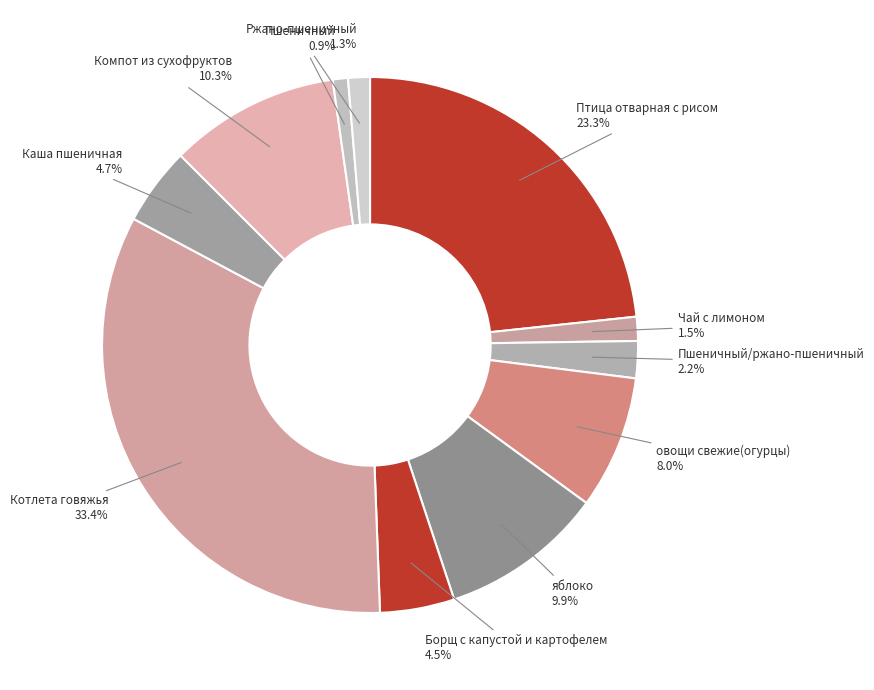

Approximately how many times larger is the value at Ржано-пшеничный compared to Пшеничный?

1.4